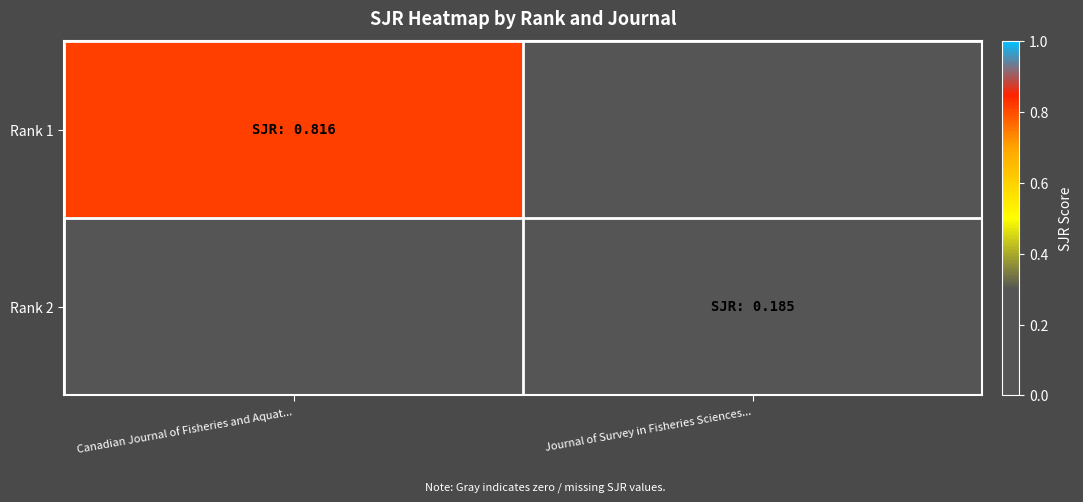

Which series has the largest total across all categories?

Rank 1